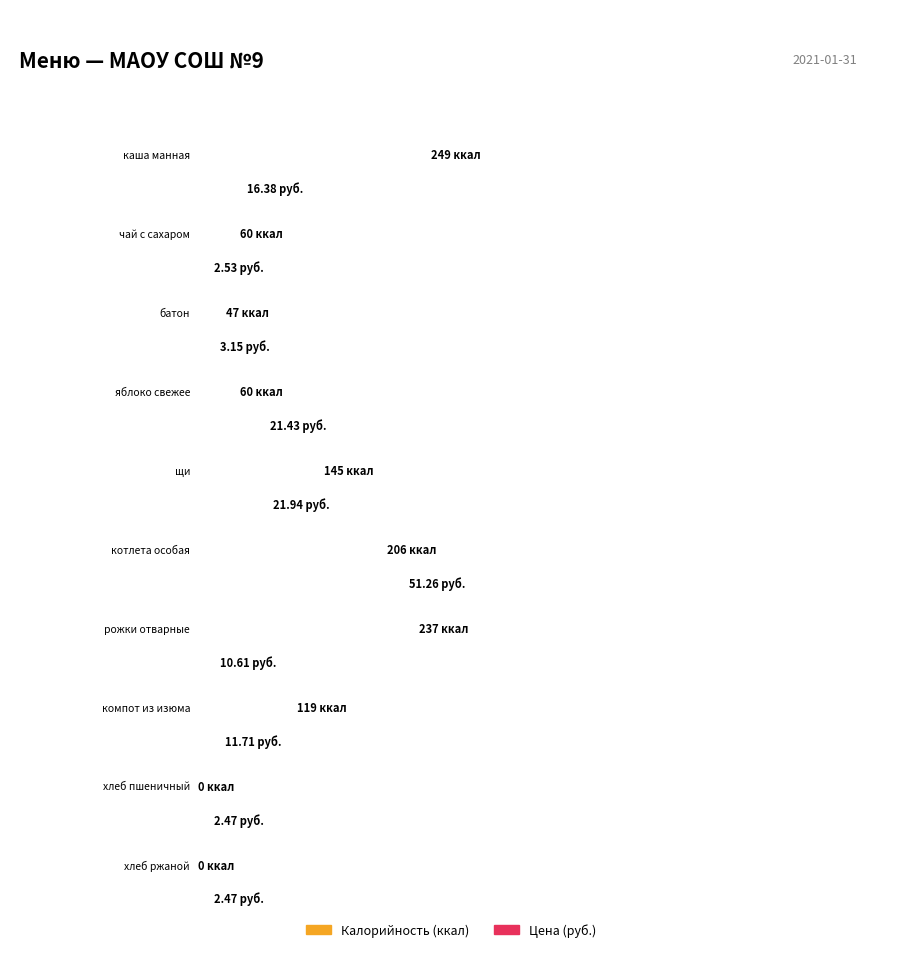

Between батон and рожки отварные, which series saw the biggest shift?

Калорийность